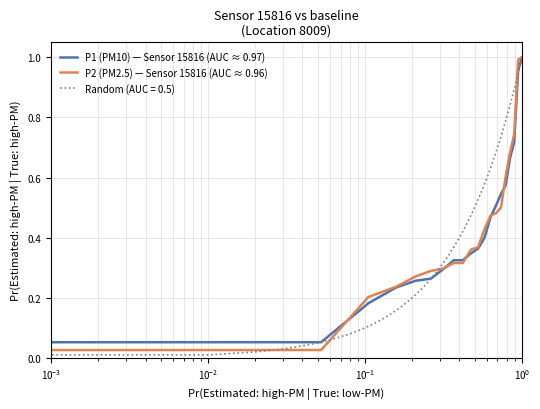

At which category is the sum across all series the highest?

19